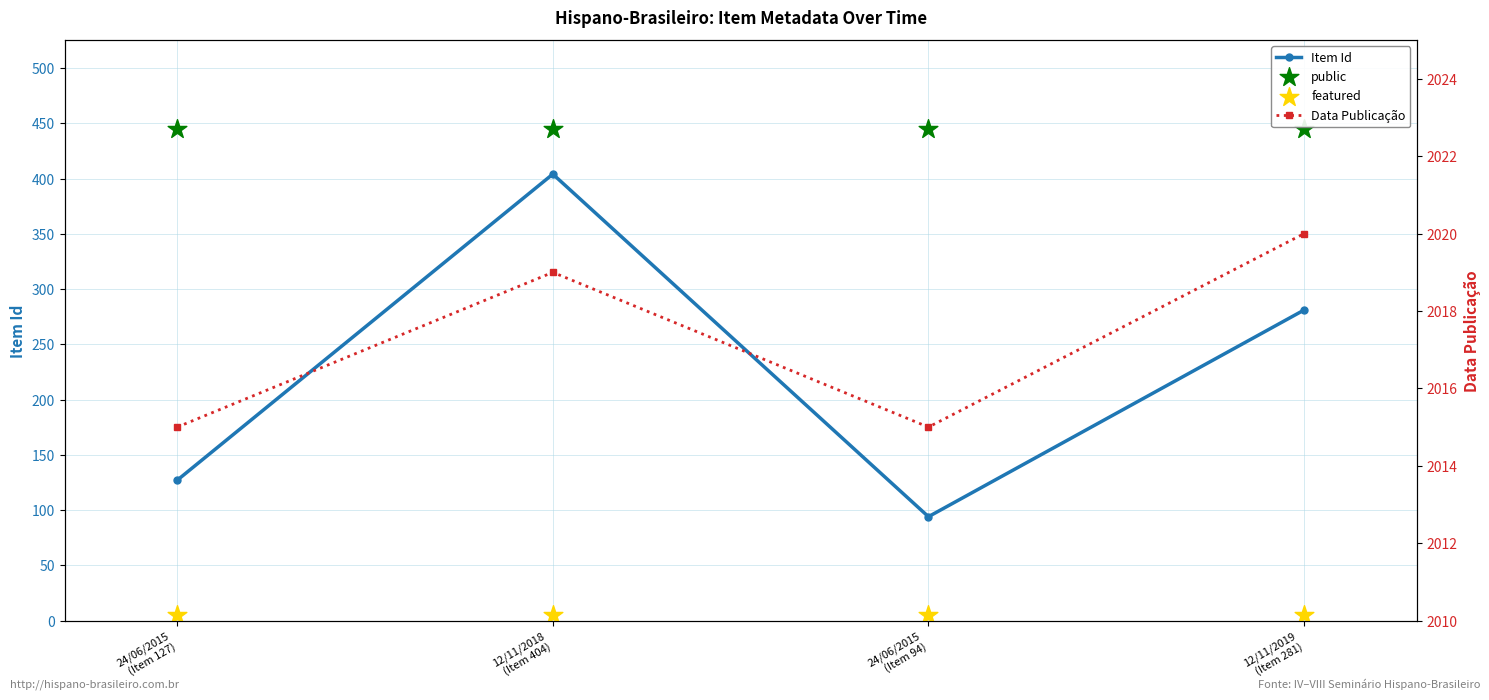

Which series has the largest Y range (max minus min)?

Item Id